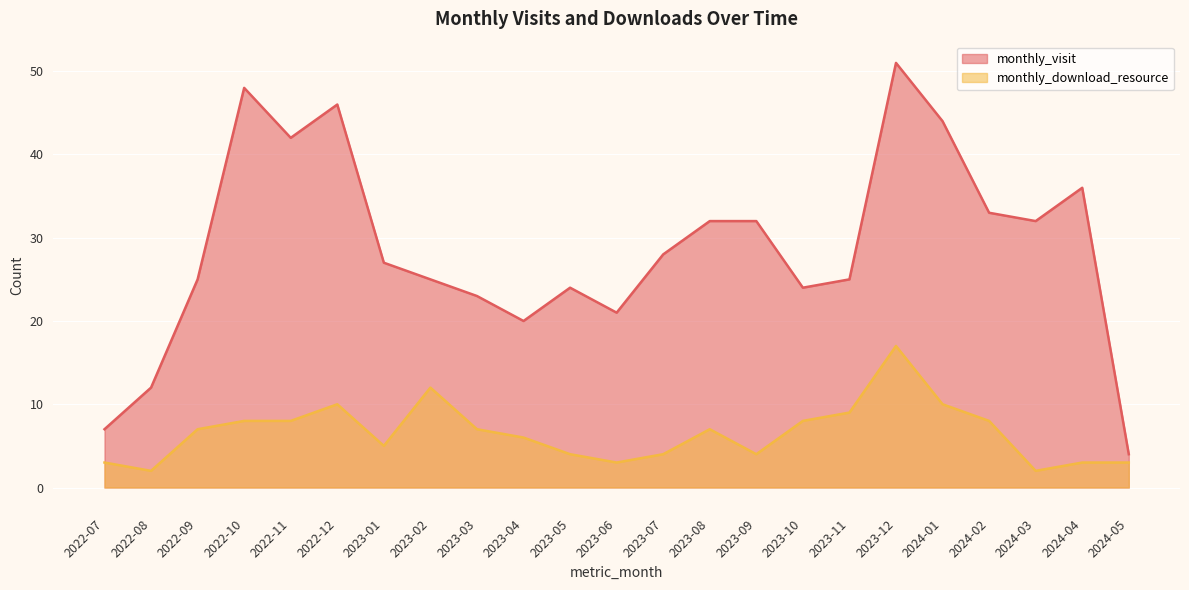

How many interior local peaks does the monthly_visit series have?

5